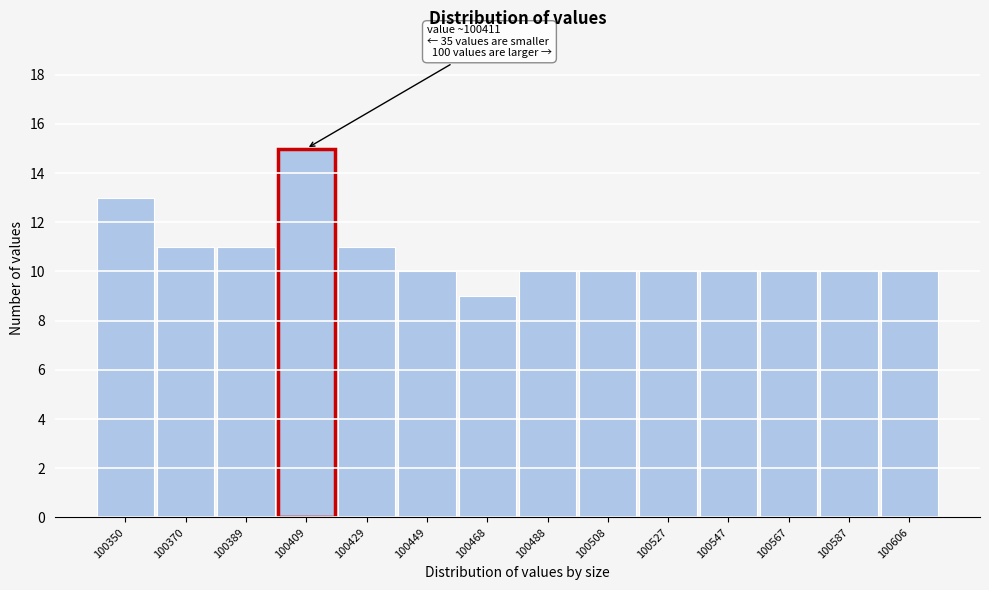

Reading left to right, transcribe all the data shown in this chart.

100350=13	100370=11	100389=11	100409=15	100429=11	100449=10	100468=9	100488=10	100508=10	100527=10	100547=10	100567=10	100587=10	100606=10